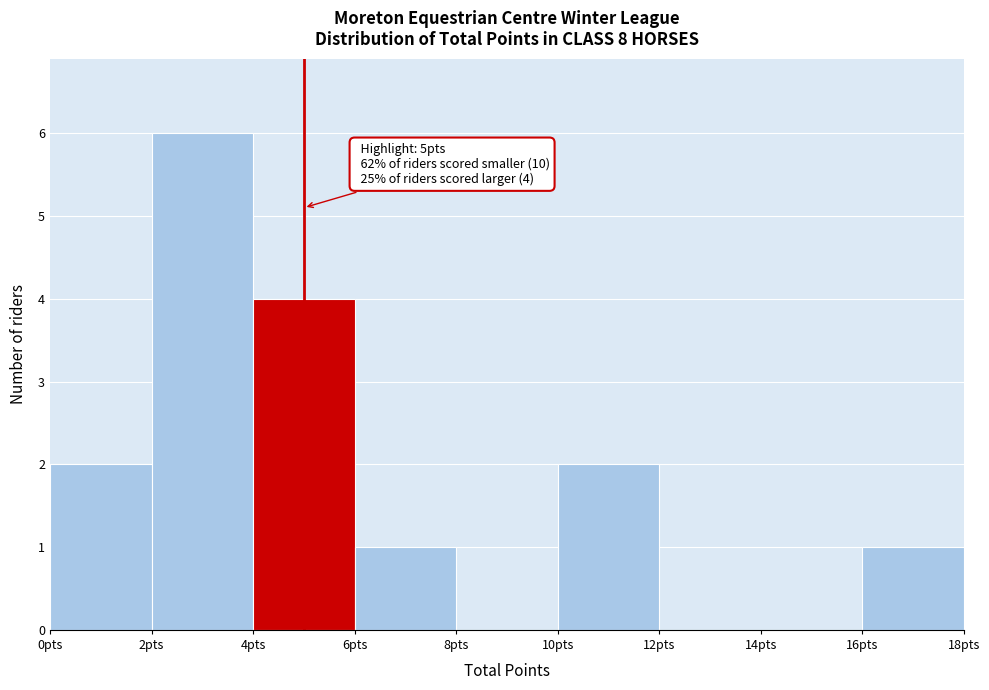

Which range on the x-axis has the tallest bar?

2 to 4